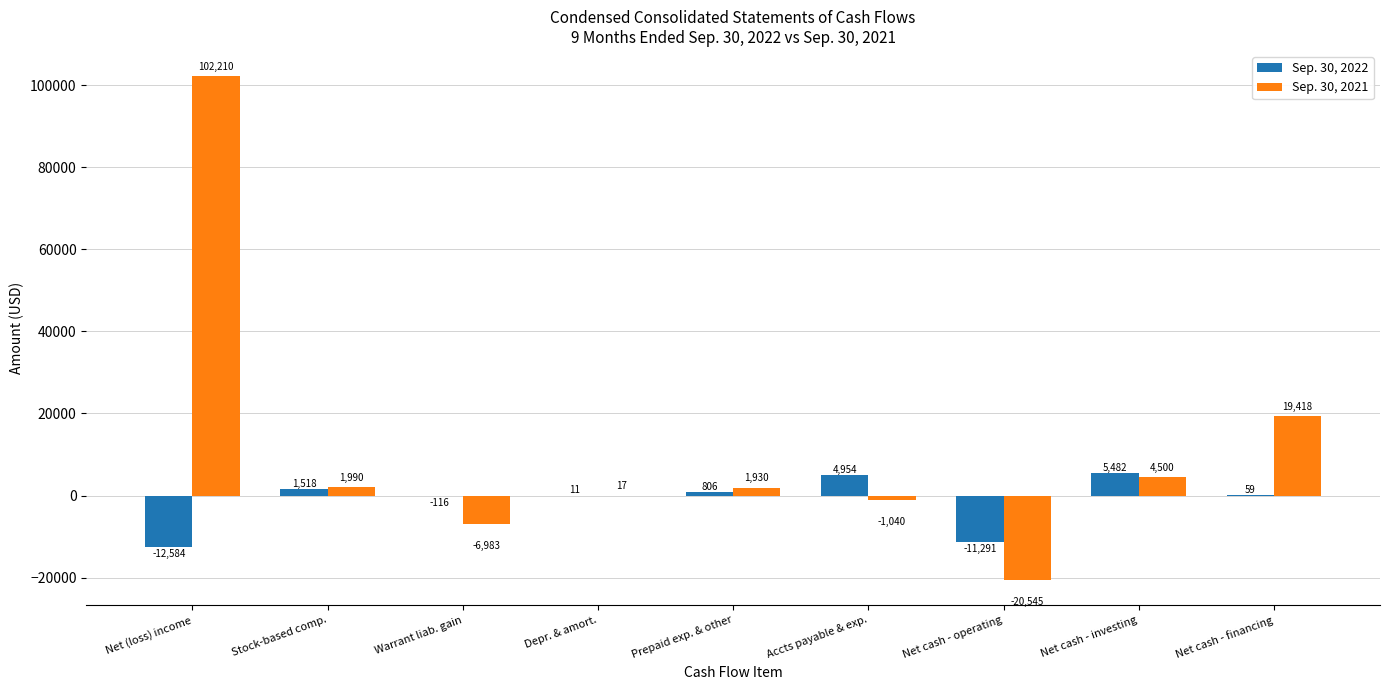

How many distinct data groups are displayed?

2